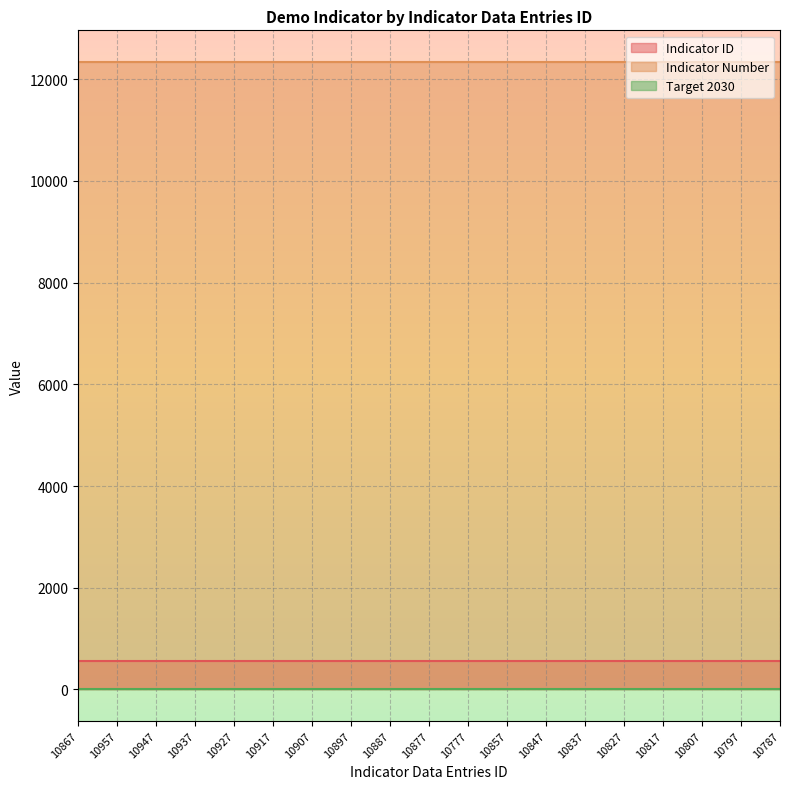

Rank the series at 10777 from lowest to highest value.

Target 2030, Indicator ID, Indicator Number